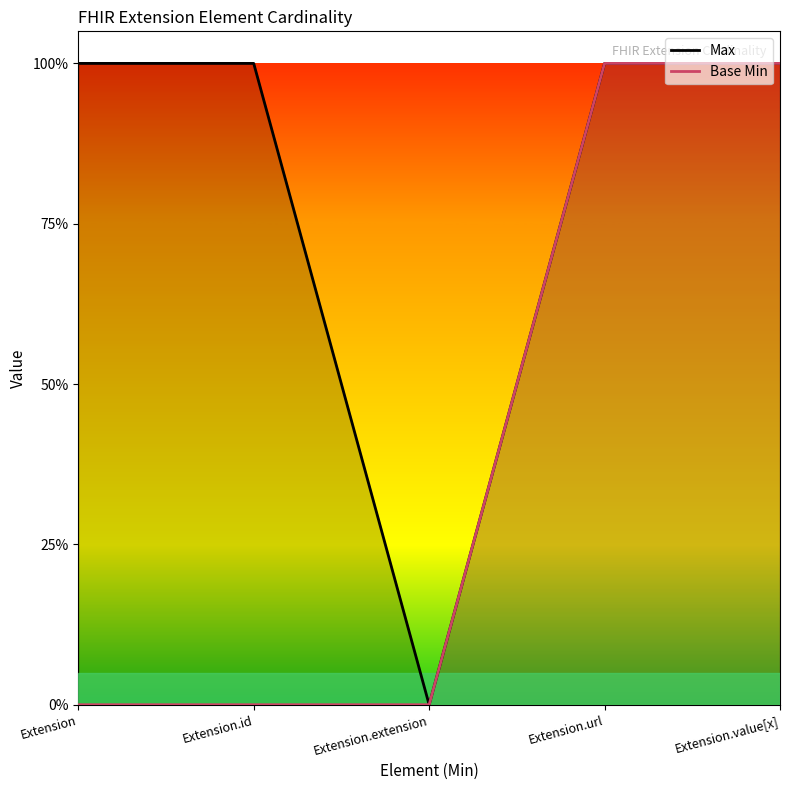

What is the label of the 2nd point from the left?

Extension.id